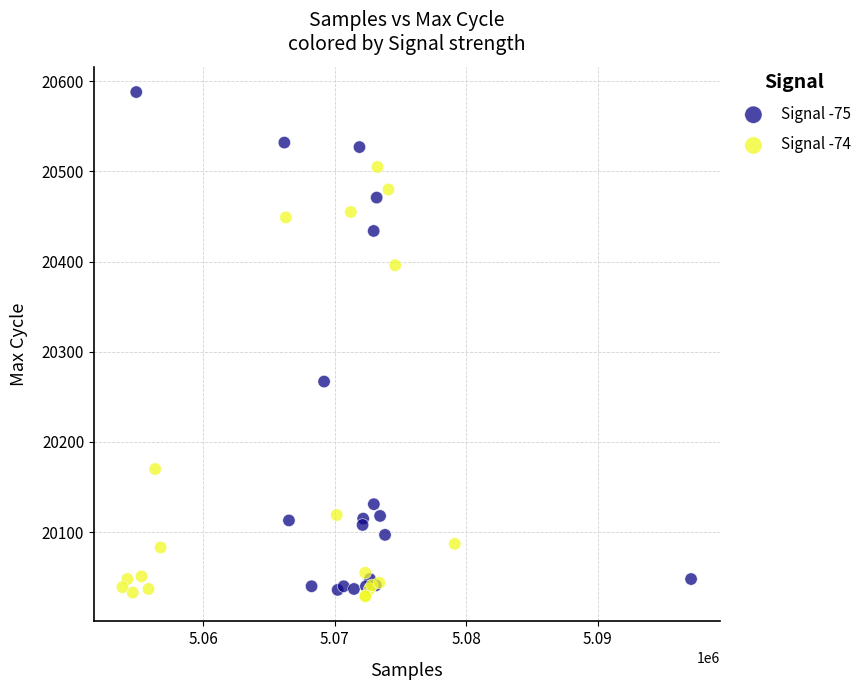

Which series has the widest spread of Y values?

Signal -75